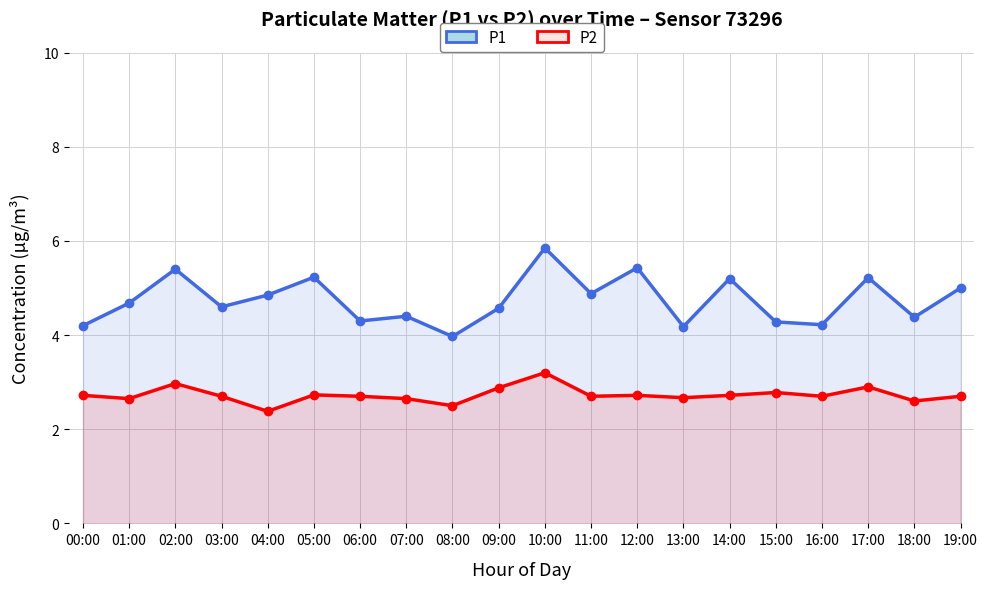

True or false: P2 has a value of 4.4 at 16:00.

False